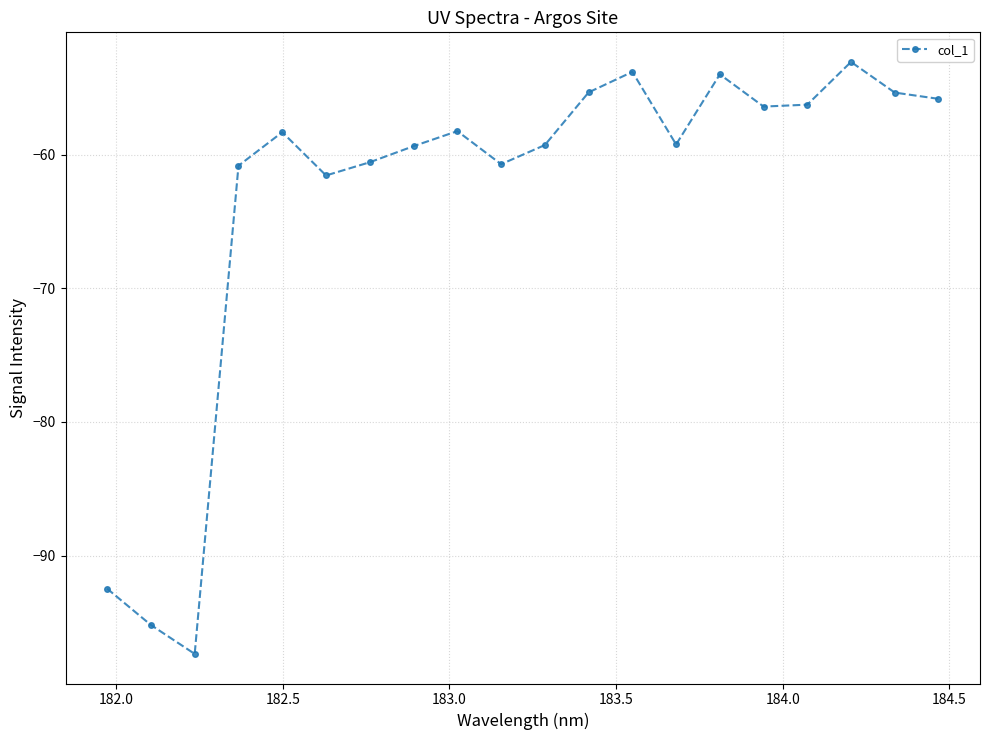

What is the difference between the maximum and second lowest values?

42.1